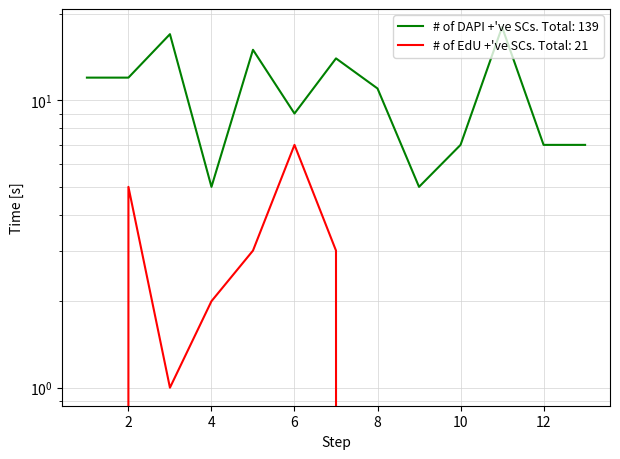

How many values in # of EdU +'ve SCs are above zero?

6